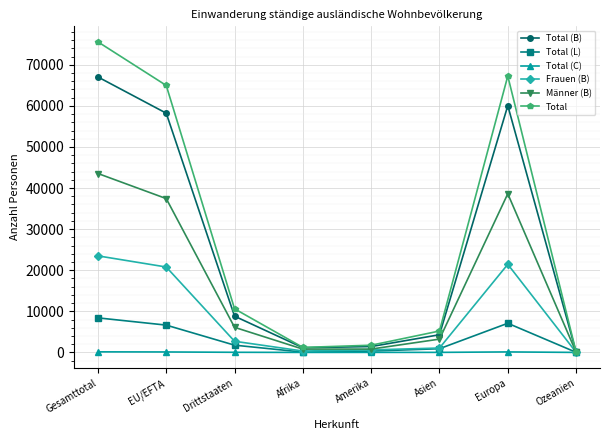

True or false: Frauen (B) has more than 0 points higher than both neighbors.

True